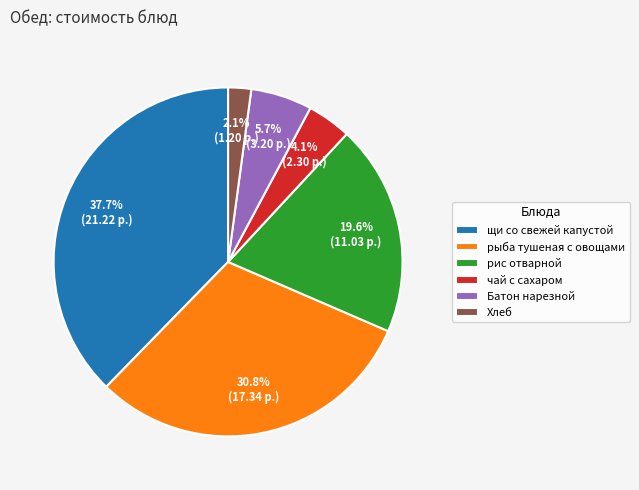

Between Хлеб and рис отварной, which is larger?

рис отварной